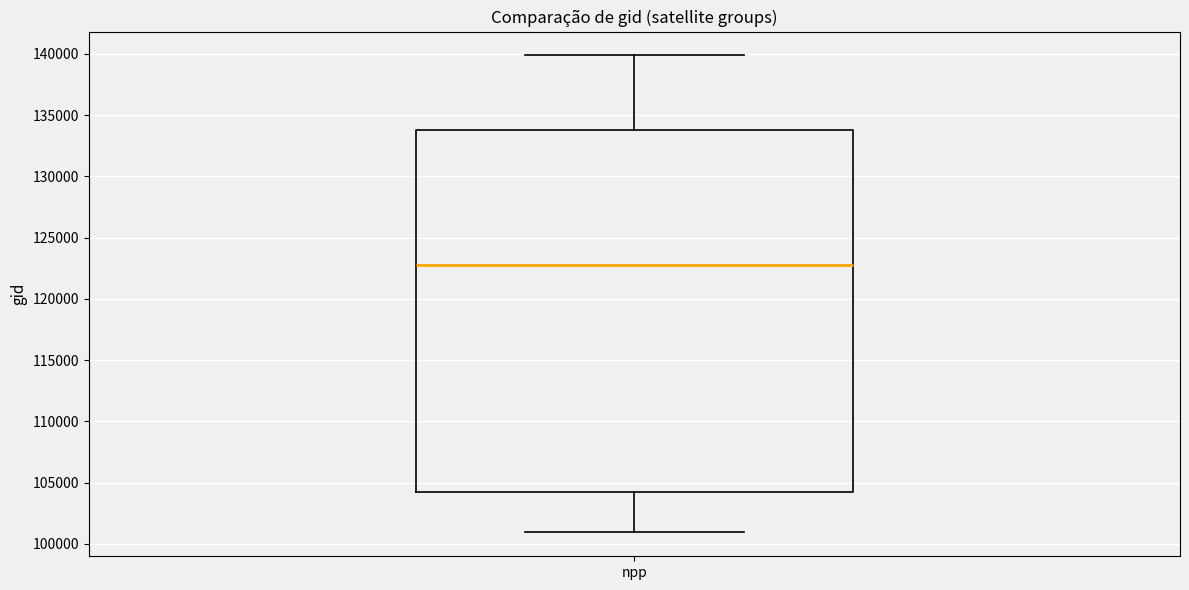

Where does the lower whisker of the box for npp end on the y-axis? The values are not printed on the chart, so give them approximately, as read against the axis.

101000